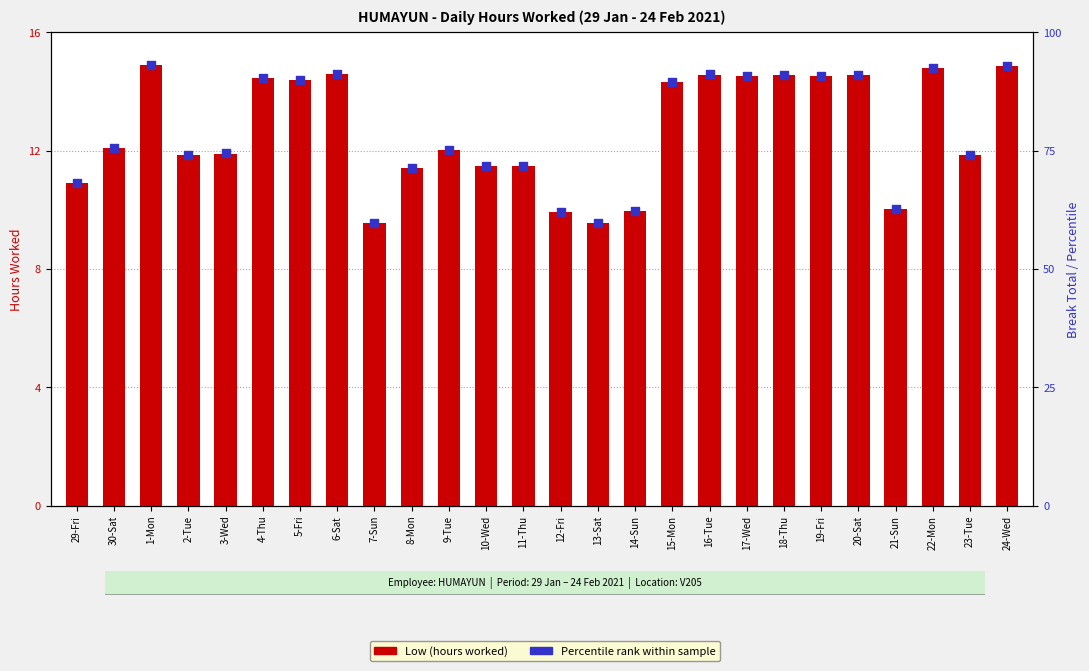

What is the total value across all series at 17-Wed?

105.3